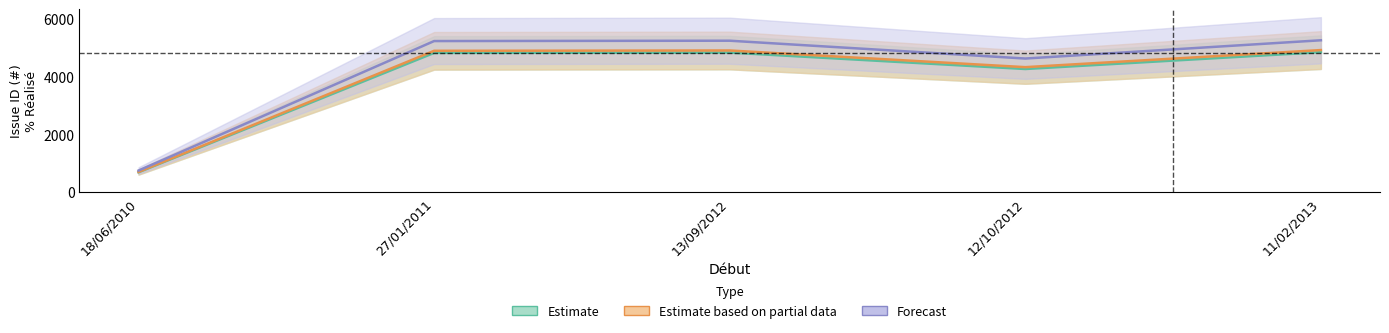

How many points are higher than both their immediate neighbors (excluding endpoints)?

1